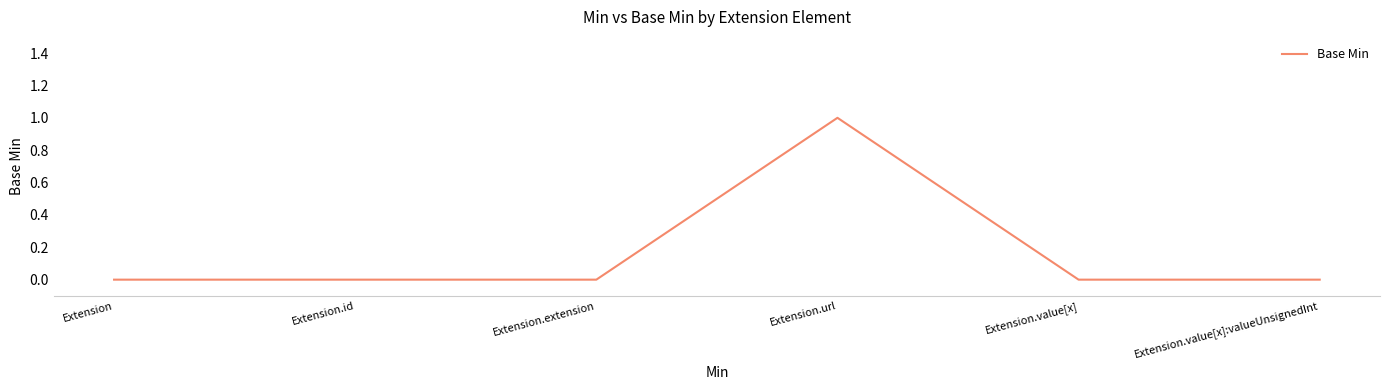

The value at Extension.url is 1. True or false?

True